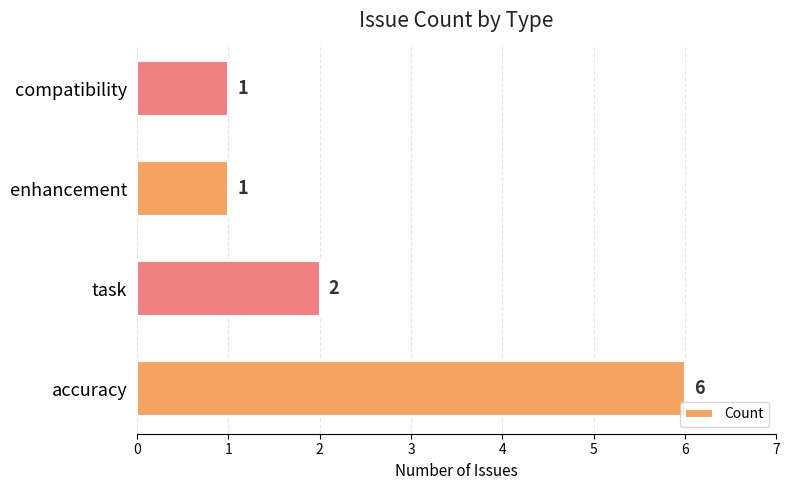

How many bars are there in total?

4